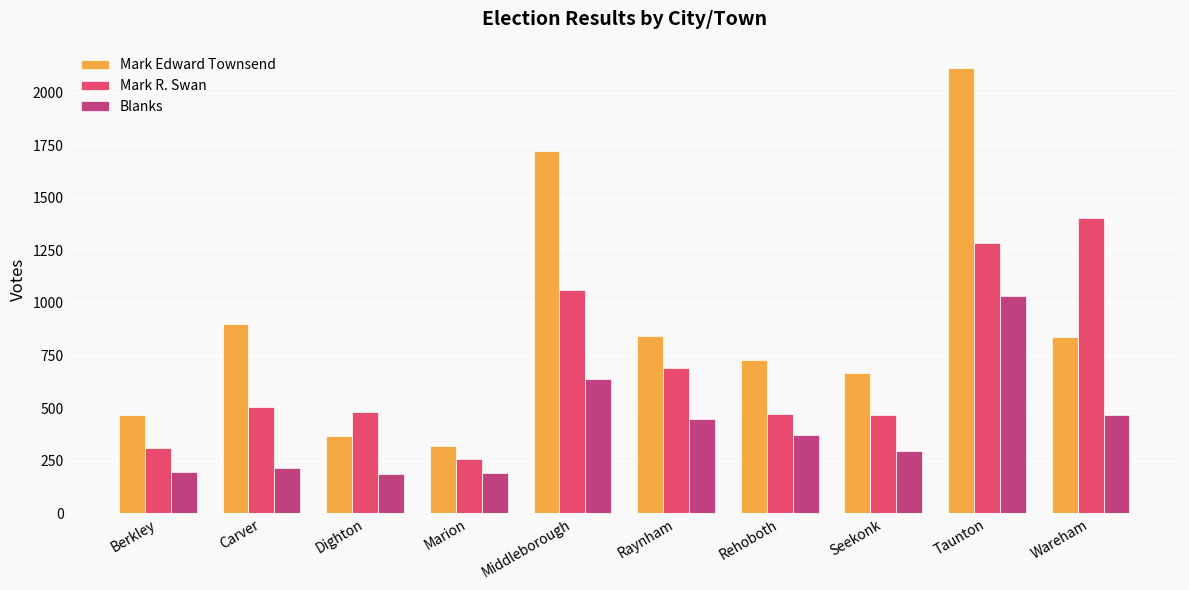

Which series has the largest range (max minus min)?

Mark Edward Townsend